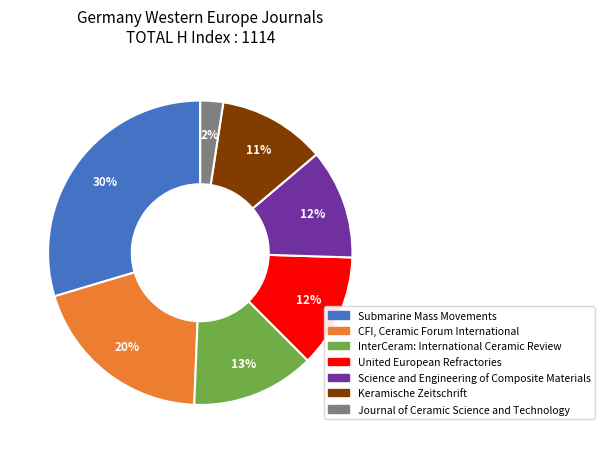

Does Submarine Mass Movements account for over 50% of the chart?

No